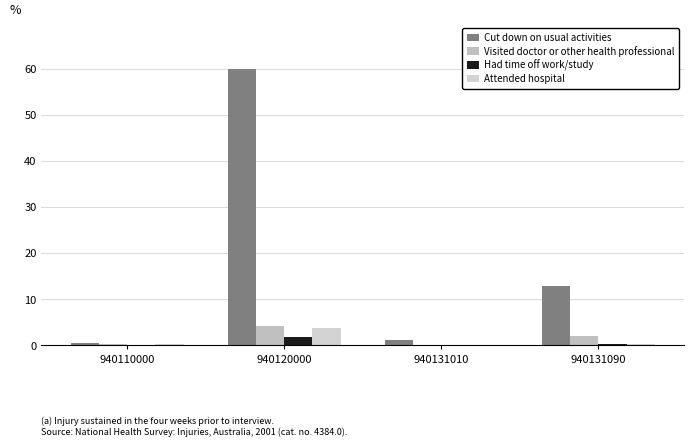

Which label corresponds to the largest value in the chart?

940120000